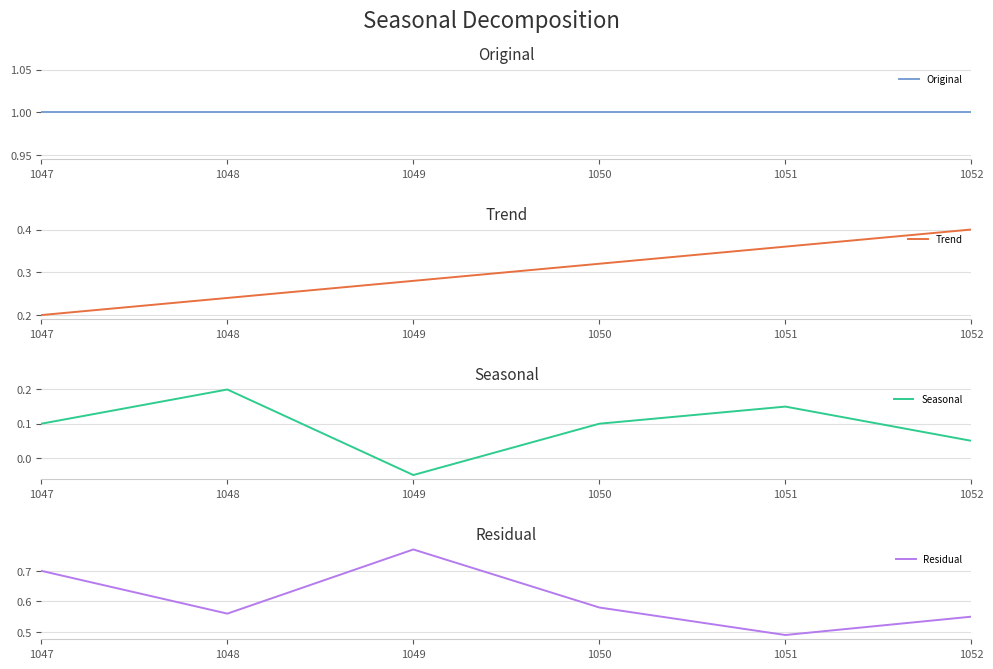

Between 1052 and 1049, which is larger?

1052